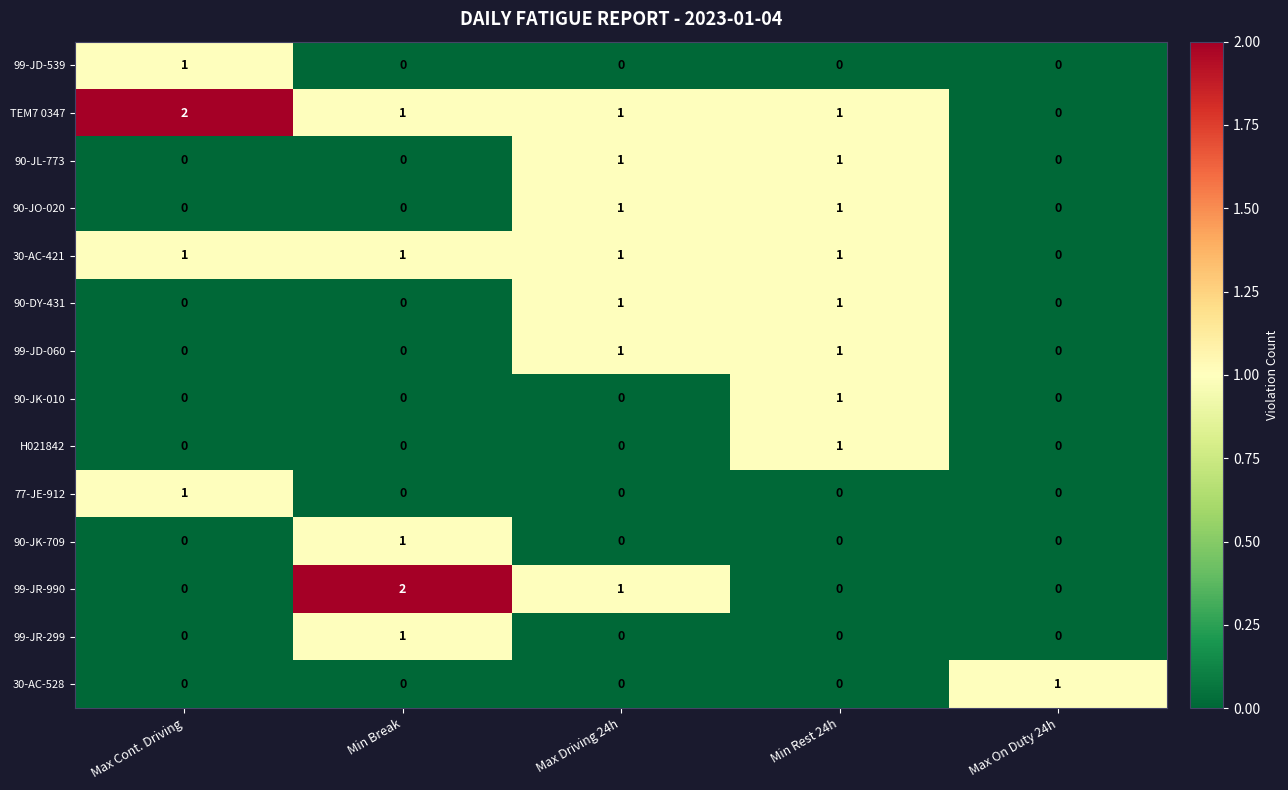

What is the sum of all TEM7 0347 values?

5